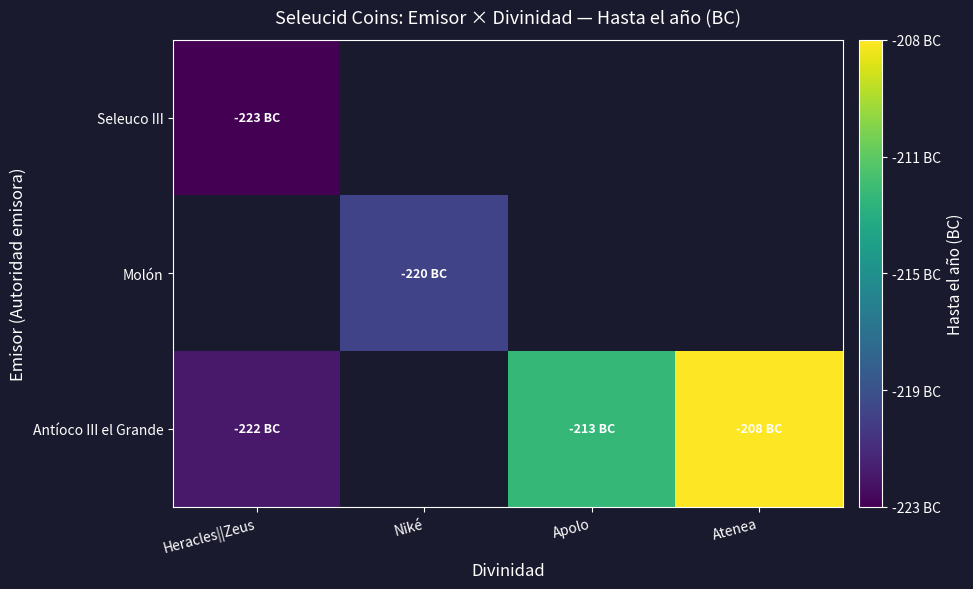

What is the minimum value shown in the chart?

-223.0